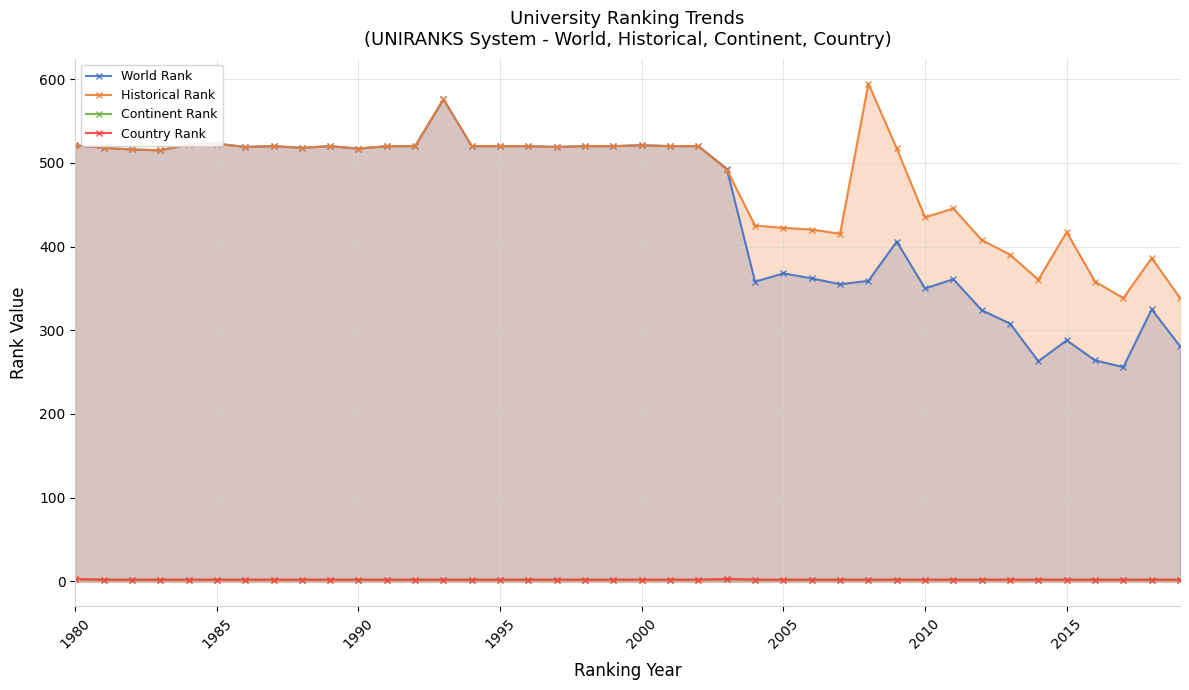

Reading right to left, what are all the values shown in this chart?

World Rank: 281.0	325.0	256.0	264.0	288.0	263.0	308.0	324.0	361.0	350.0	406.0	359.0	355.0	362.0	368.0	358.0	493.0	520.0	520.0	521.0	520.0	520.0	519.0	520.0	520.0	520.0	576.0	520.0	520.0	517.0	520.0	518.0	520.0	519.0	523.0	522.0	515.0	516.0	518.0	521.0
Historical Rank: 338.7	386.3	338.4	358.1	417.3	360.4	390.3	407.9	445.5	434.9	517.3	594.7	415.3	420.3	422.3	425.0	492.0	520.0	520.0	521.0	520.0	520.0	519.0	520.0	520.0	520.0	576.0	520.0	520.0	517.0	520.0	518.0	520.0	519.0	523.0	522.0	515.0	516.0	518.0	521.0
Continent Rank: 2.0	2.0	2.0	2.0	2.0	2.0	2.0	2.0	2.0	2.0	2.0	2.0	2.0	2.0	2.0	2.0	3.0	2.0	2.0	2.0	2.0	2.0	2.0	2.0	2.0	2.0	2.0	2.0	2.0	2.0	2.0	2.0	2.0	2.0	2.0	2.0	2.0	2.0	2.0	3.0
Country Rank: 2.0	2.0	2.0	2.0	2.0	2.0	2.0	2.0	2.0	2.0	2.0	2.0	2.0	2.0	2.0	2.0	3.0	2.0	2.0	2.0	2.0	2.0	2.0	2.0	2.0	2.0	2.0	2.0	2.0	2.0	2.0	2.0	2.0	2.0	2.0	2.0	2.0	2.0	2.0	3.0